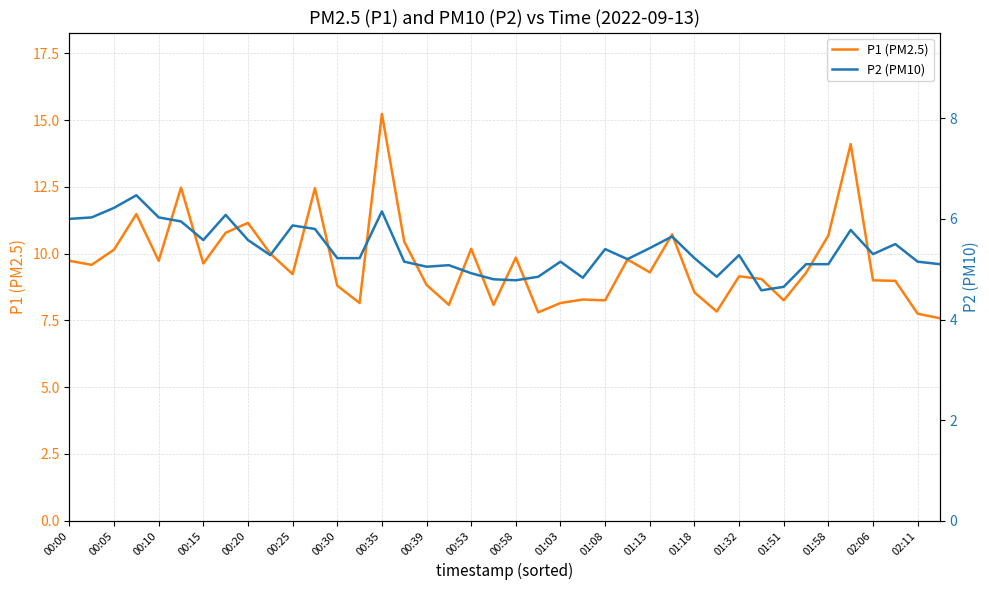

What is the sum of all P1 (PM2.5) values?

386.5